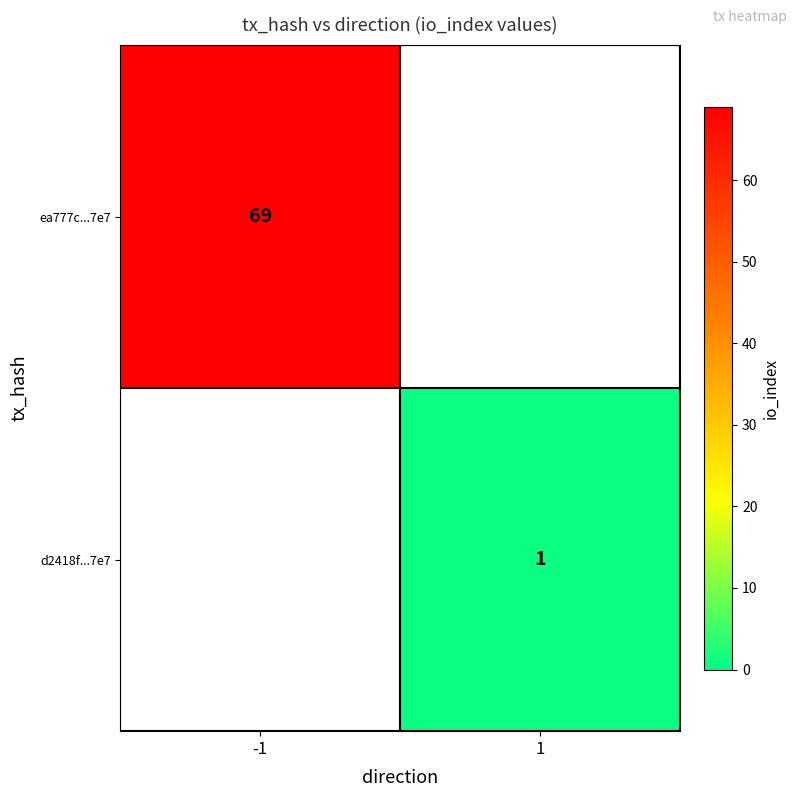

The value of d2418f...7e7 at 1 is 0.3. True or false?

False